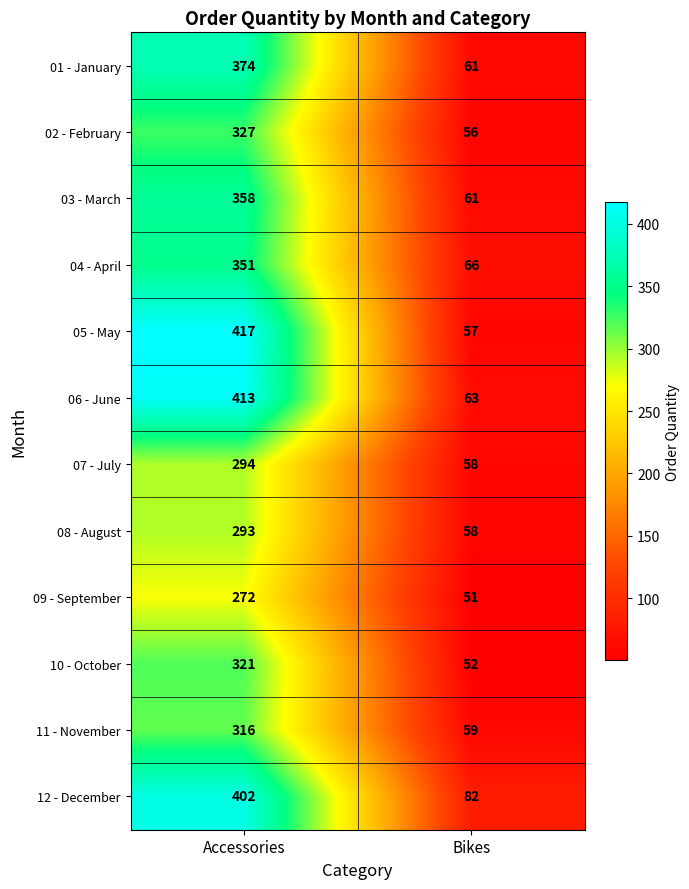

True or false: 12 - December has a value of 46 at Bikes.

False